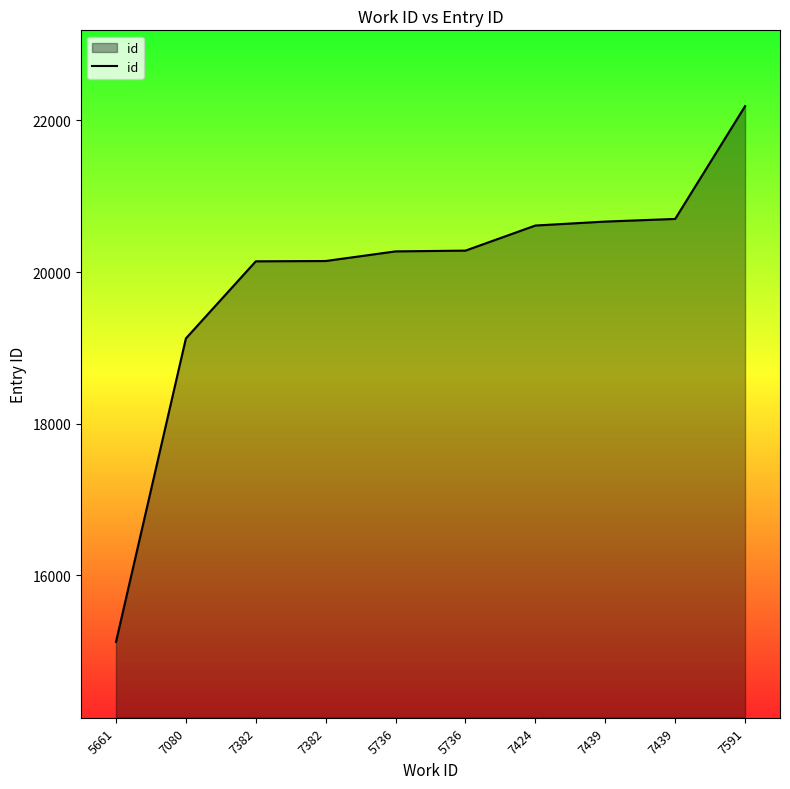

Is this an area chart (filled region under the line)?

Yes